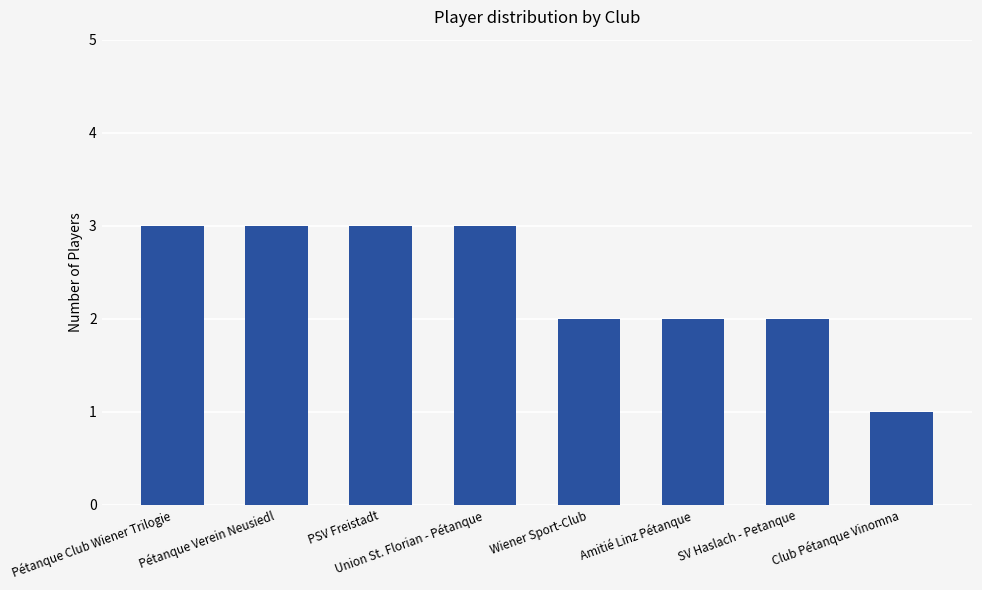

Which category has the lowest value across all series?

Club Pétanque Vinomna